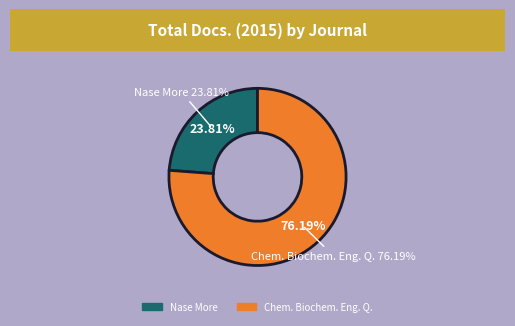

To the nearest percent, what portion does Chemical and Biochemical Engineering Quarterly (Rank 1) represent?

76%